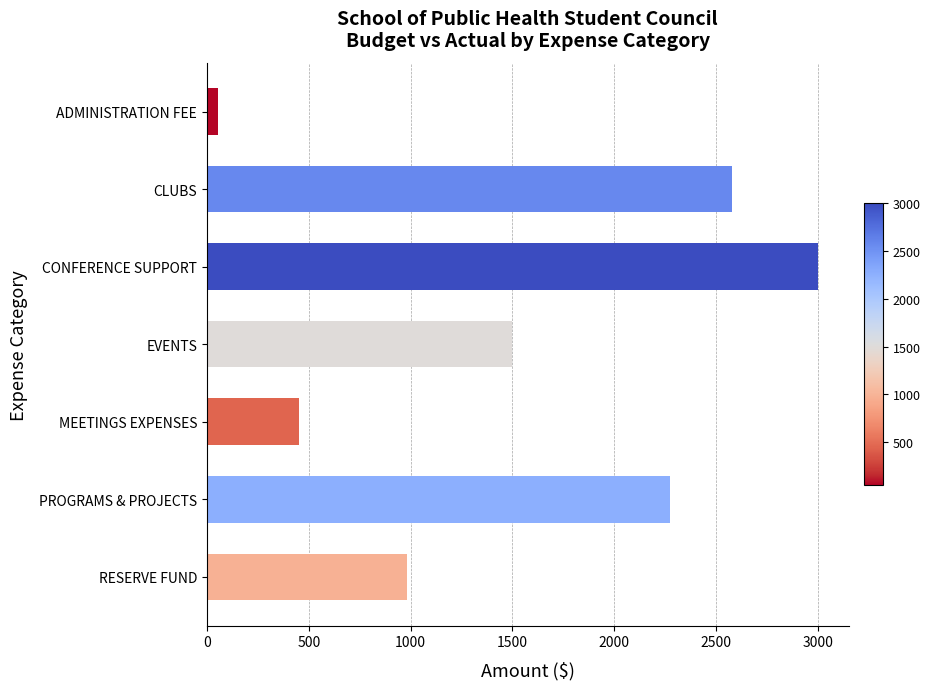

Between CLUBS and CONFERENCE SUPPORT, which is larger?

CONFERENCE SUPPORT